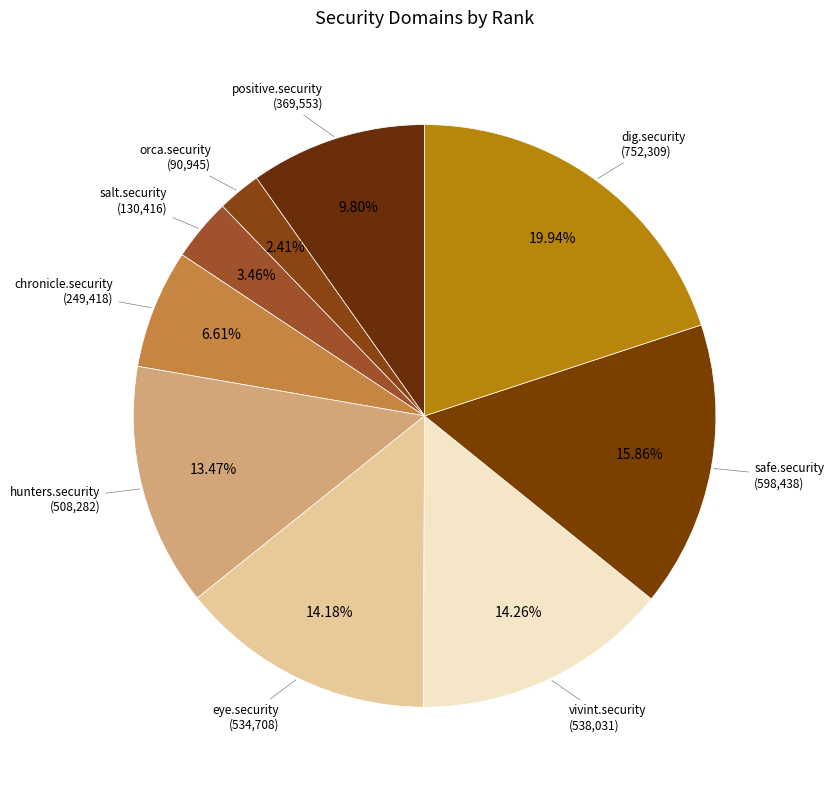

What percentage is the chronicle.security slice, to the nearest percent?

7%